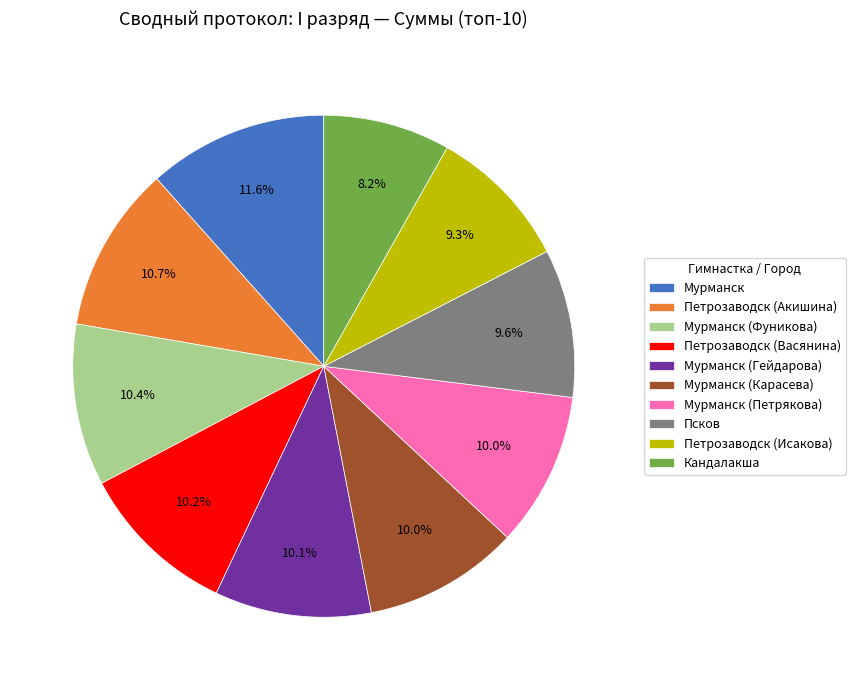

What is the largest slice in the pie chart?

Мурманск